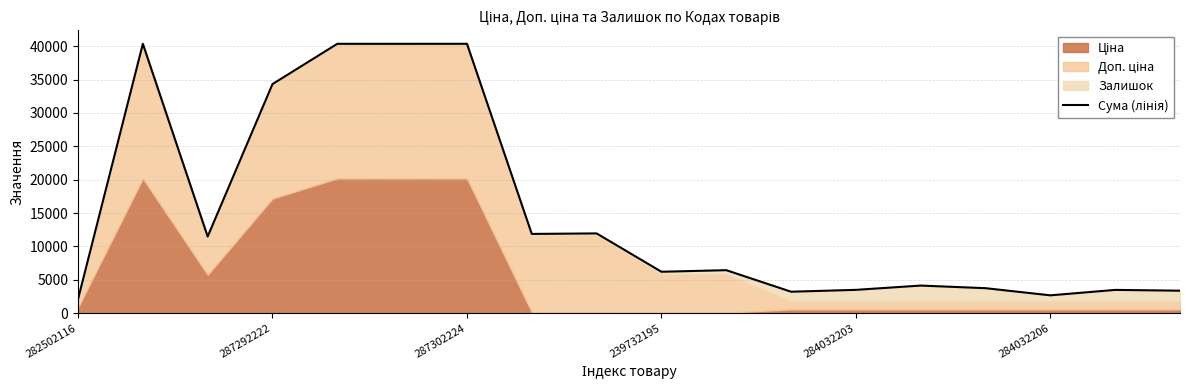

At which category does the chart reach its minimum across all series?

282502116